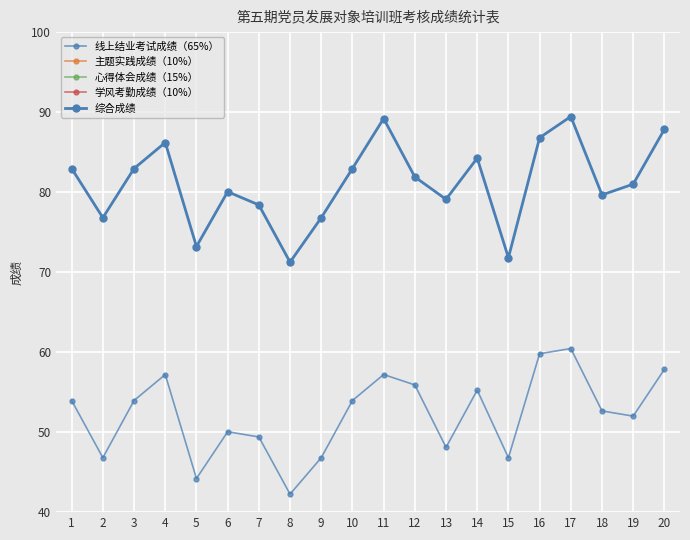

What is the sum of the 心得体会成绩（15%） values at 8 and 10?

27.0